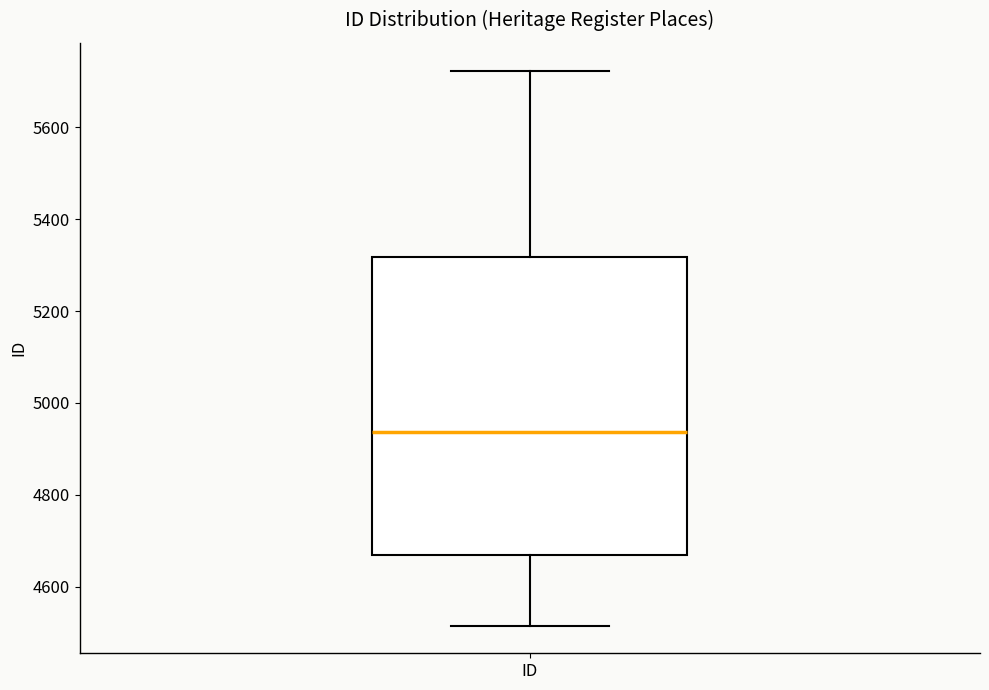

Where is the upper edge of the box for ID on the y-axis? The values are not printed on the chart, so give them approximately, as read against the axis.

5320